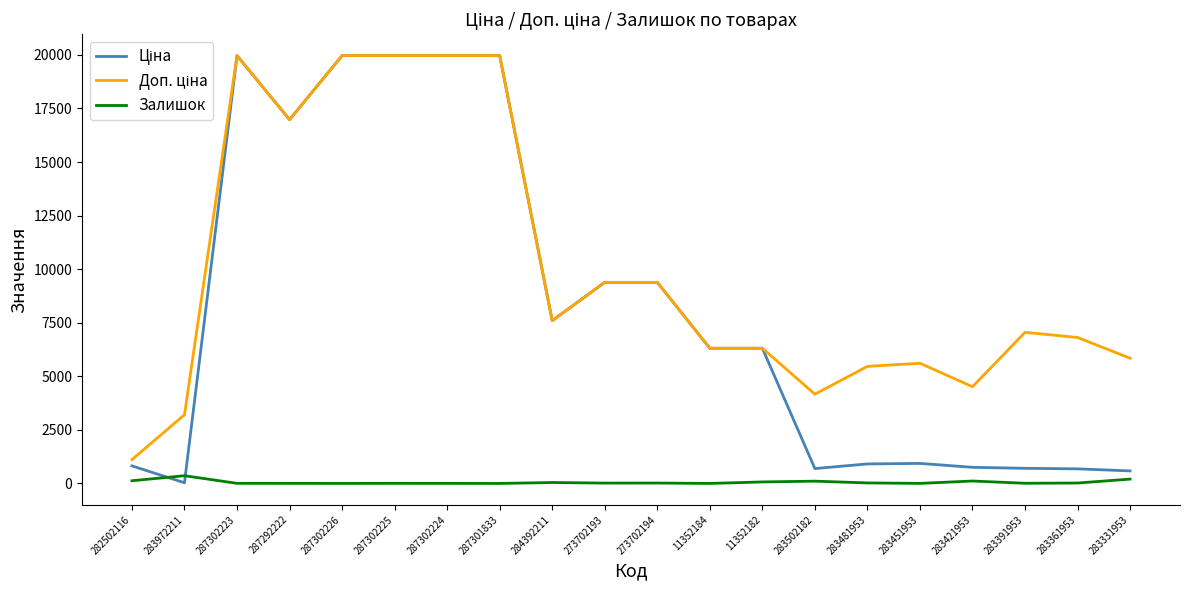

The Залишок series shows 5.0 at 287302225. True or false?

True